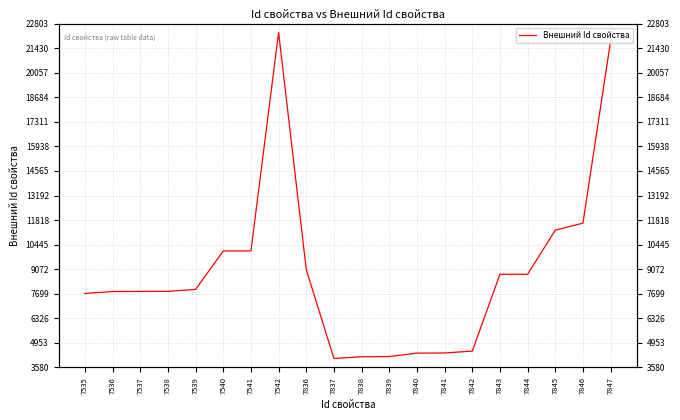

Which label corresponds to the smallest value in the chart?

7837